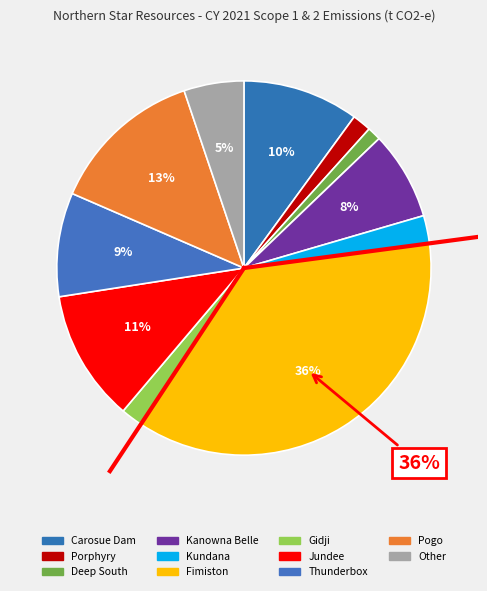

Does Deep South account for over 50% of the chart?

No